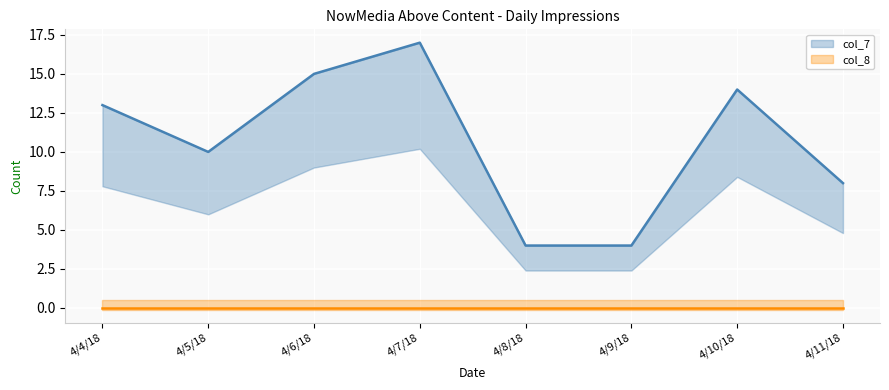

What is the value of the 6th point from the left?

4